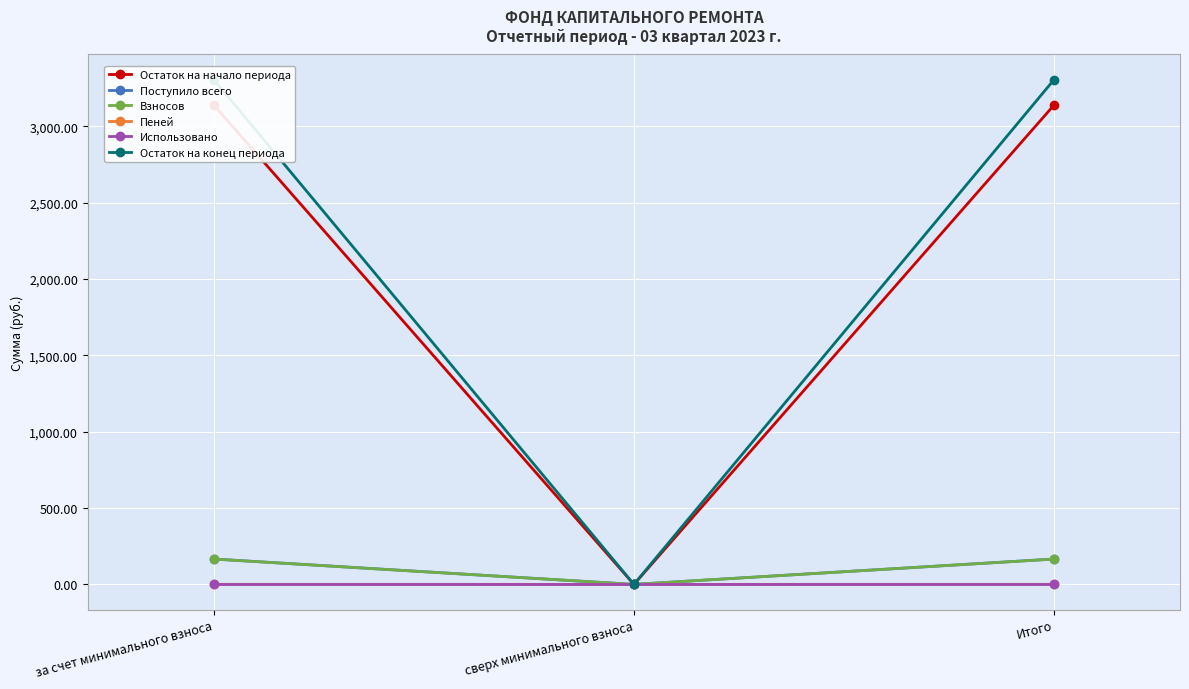

What is the difference between the maximum and minimum values in the Остаток на начало периода series?

3139.4